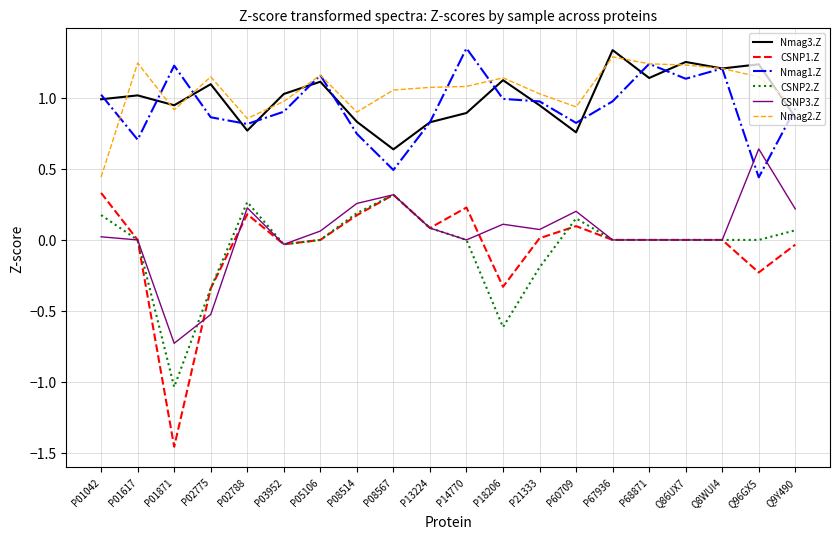

Which series has the widest spread of values?

CSNP1.Z